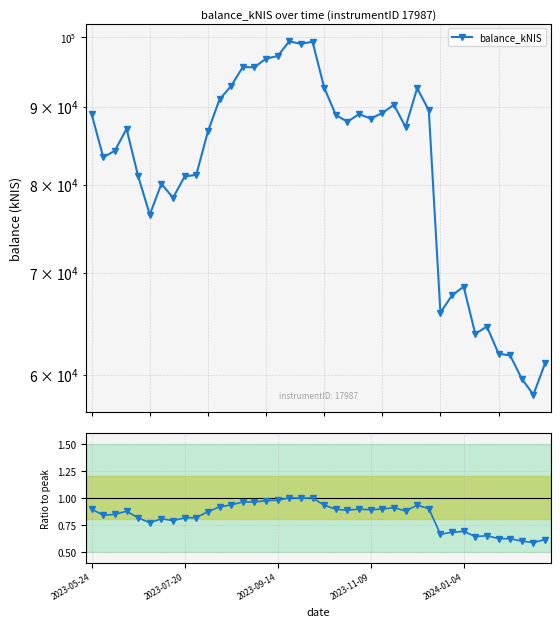

What is the sum of the balance_kNIS values at 27 and 24?

175714.8